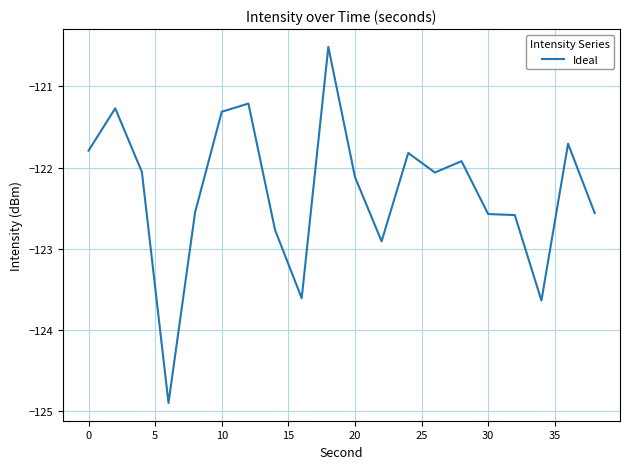

What is the smallest value displayed?

-124.9